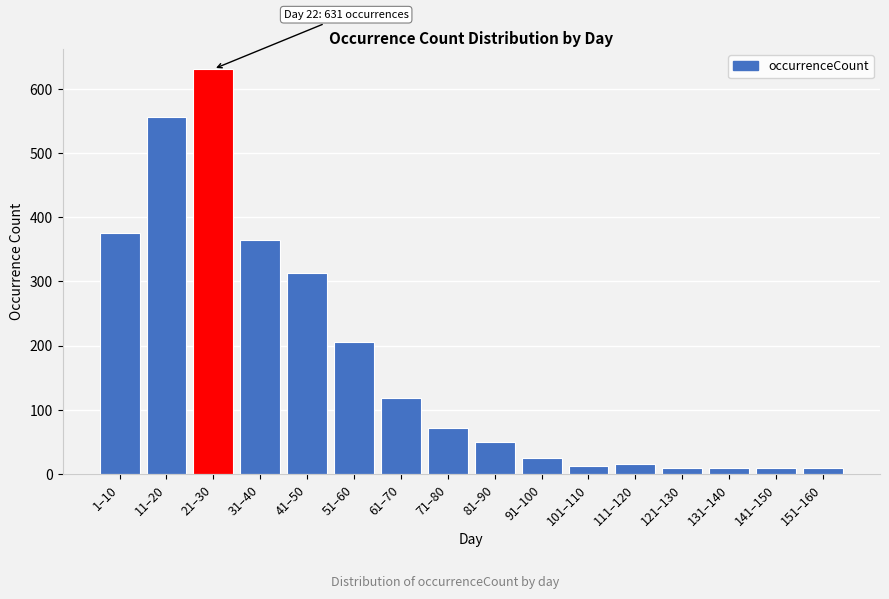

Which category has the highest value across all series?

21–30